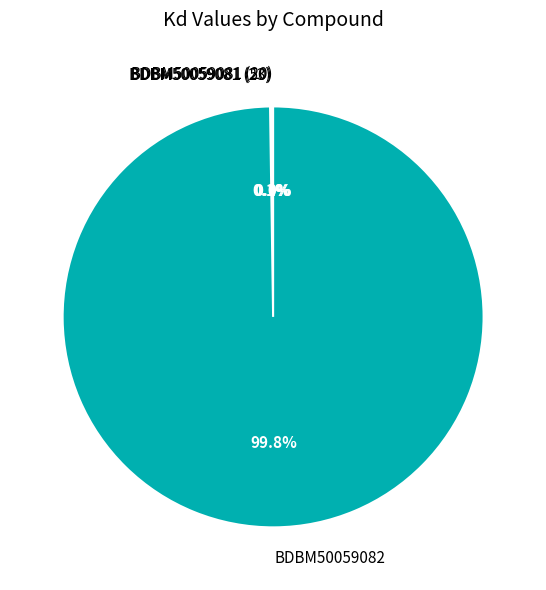

To the nearest percent, what is the average slice percentage?

25%